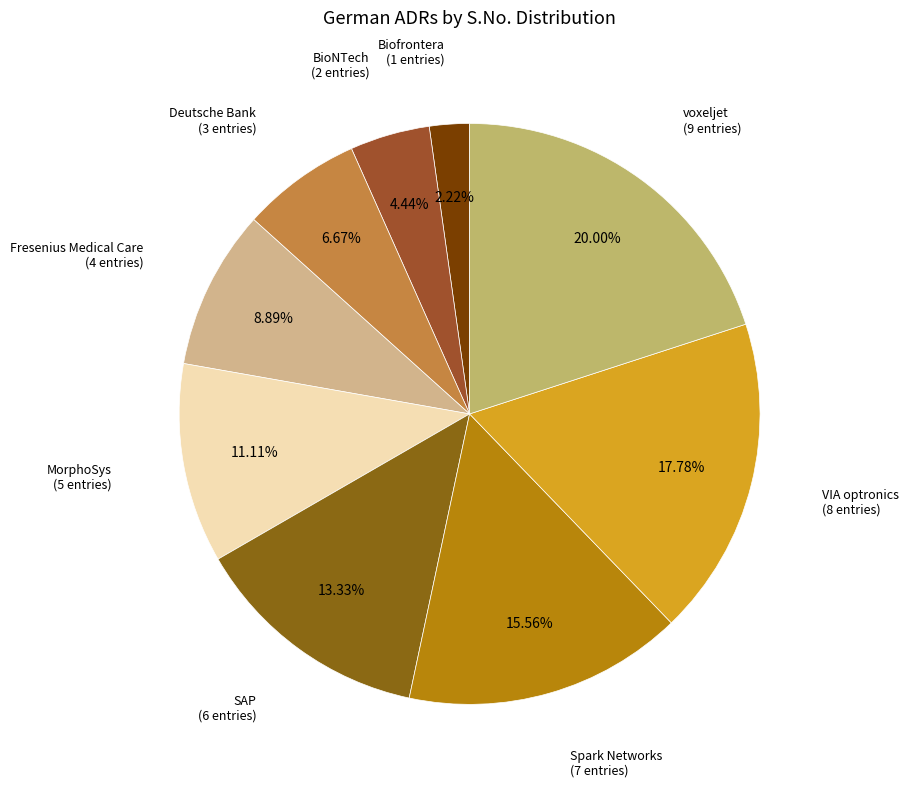

Rank the categories by value from lowest to highest.

Biofrontera, BioNTech, Deutsche Bank, Fresenius Medical Care, MorphoSys, SAP, Spark Networks, VIA optronics, voxeljet